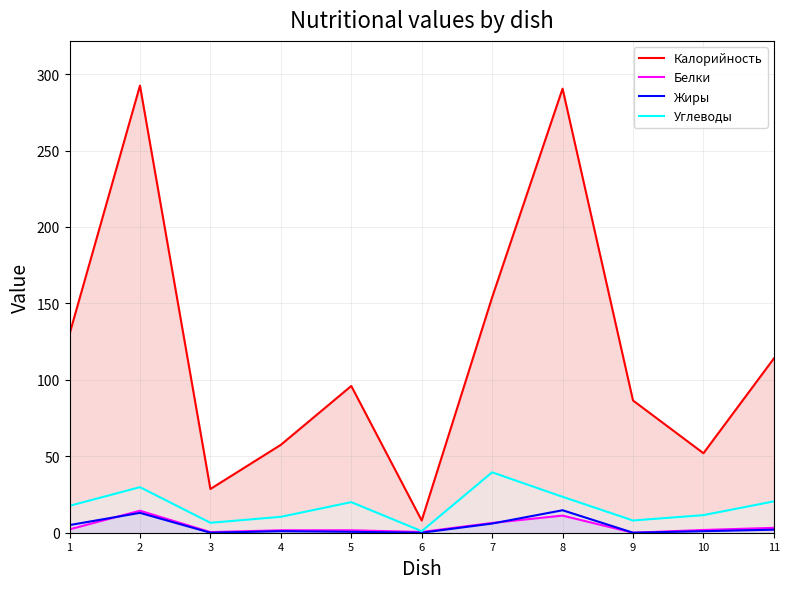

At which label is Белки closest to 7?

7